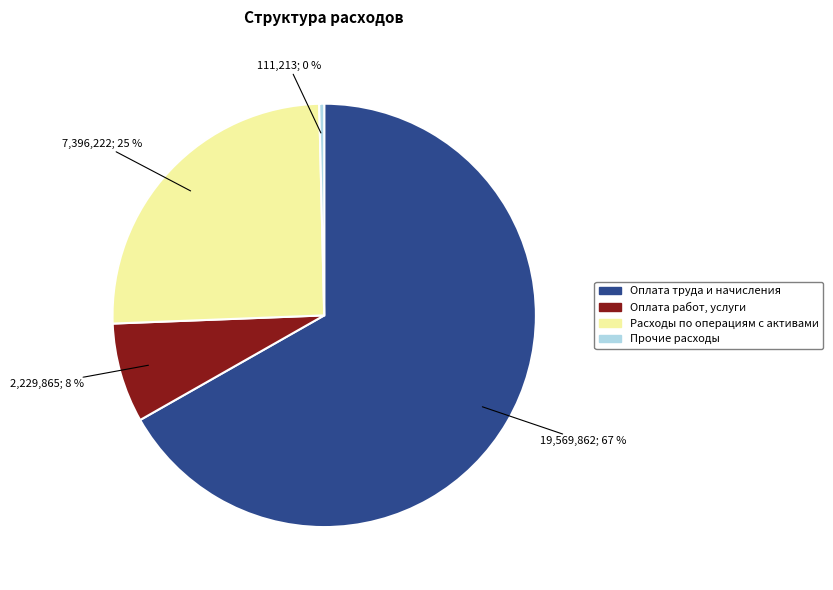

Rank the categories by value from highest to lowest.

Оплата труда и начисления, Расходы по операциям с активами, Оплата работ, услуги, Прочие расходы